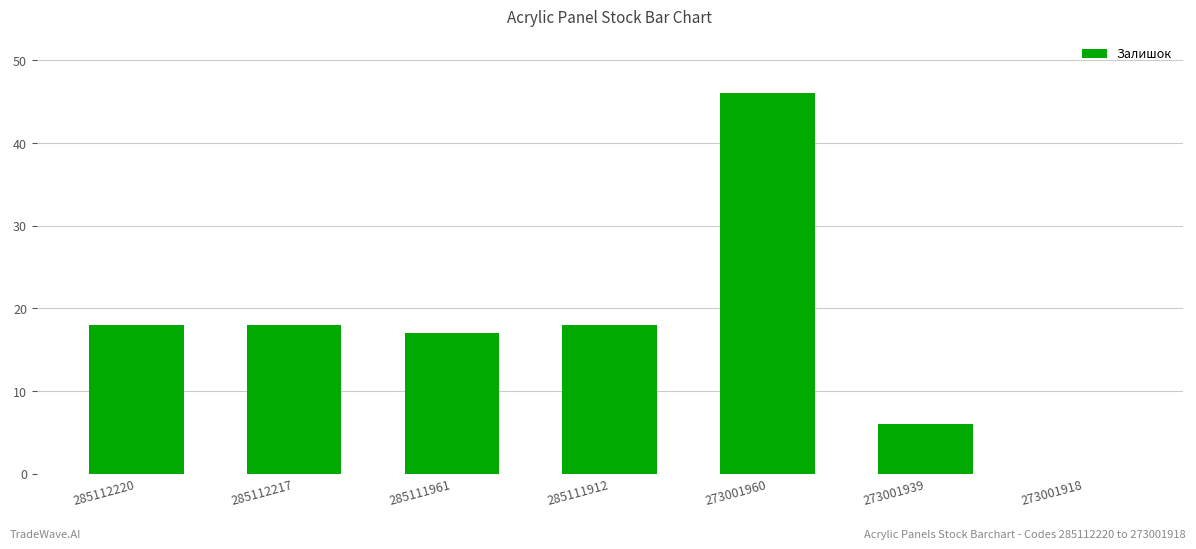

What value does the data have at 273001939?

6